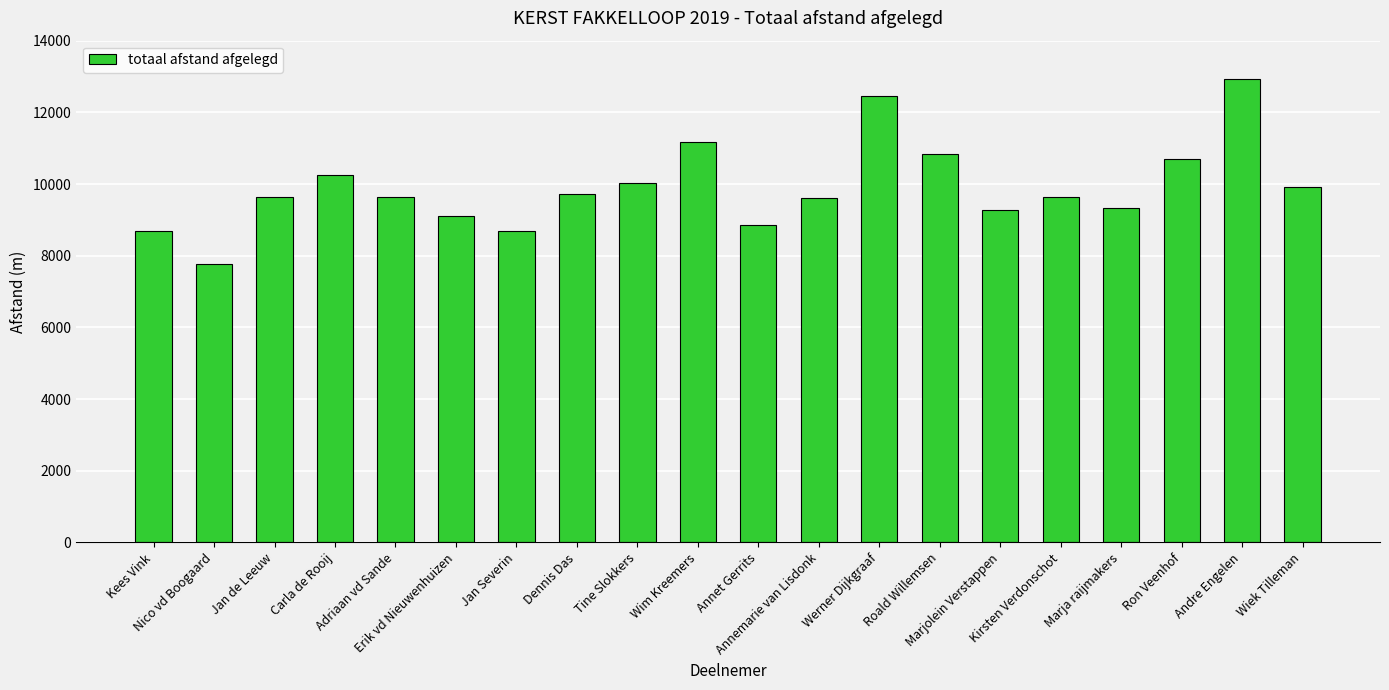

What is the smallest value displayed?

7756